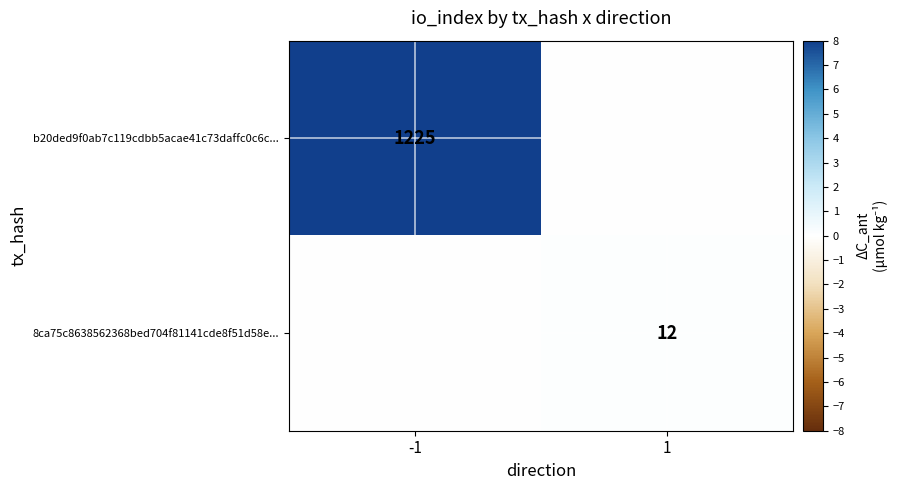

Between 1 and -1, which is larger?

-1